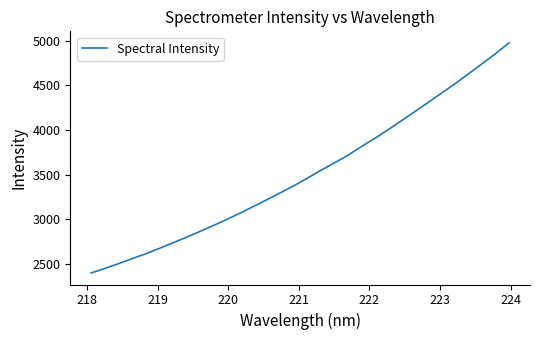

What is the maximum value shown in the chart?

4975.6